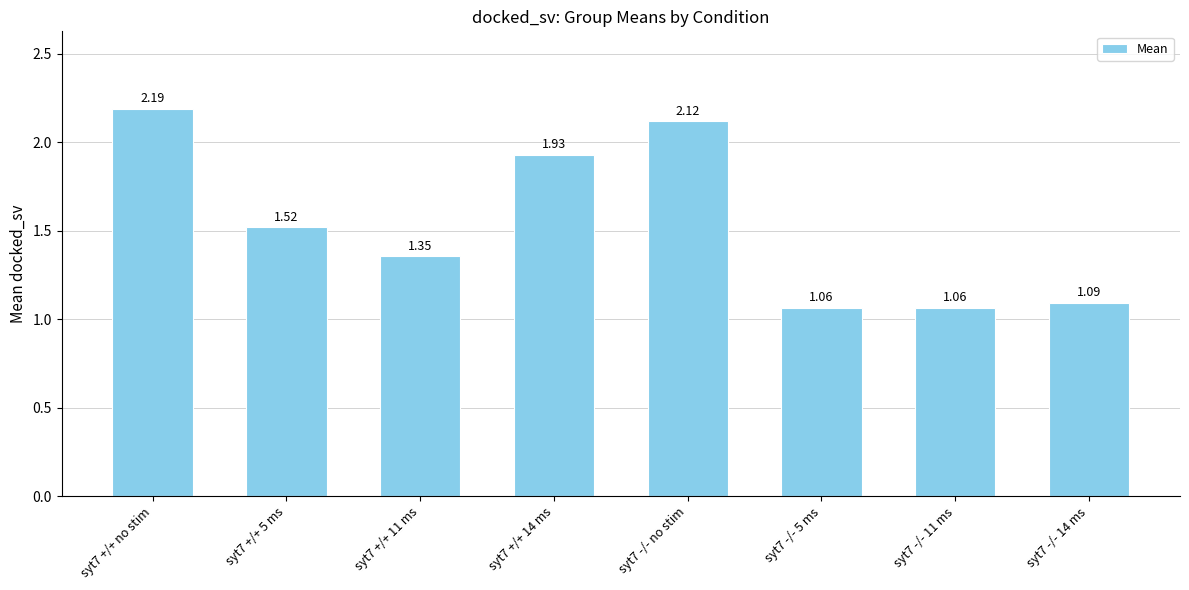

Approximately how many times larger is the value at syt7 +/+ 11 ms compared to syt7 -/- 11 ms?

1.3